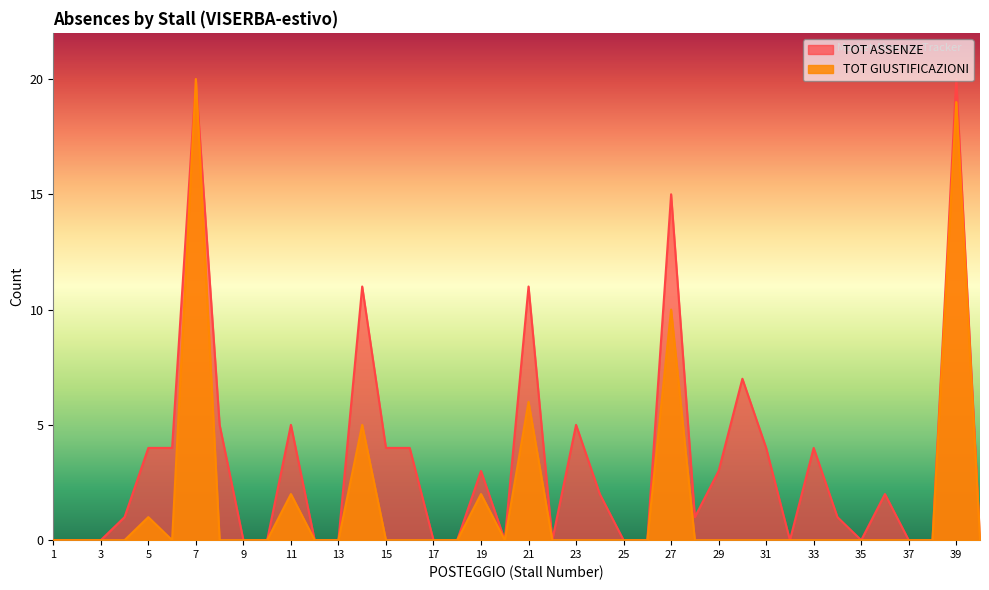

How many values in the TOT ASSENZE series exceed 1?

19